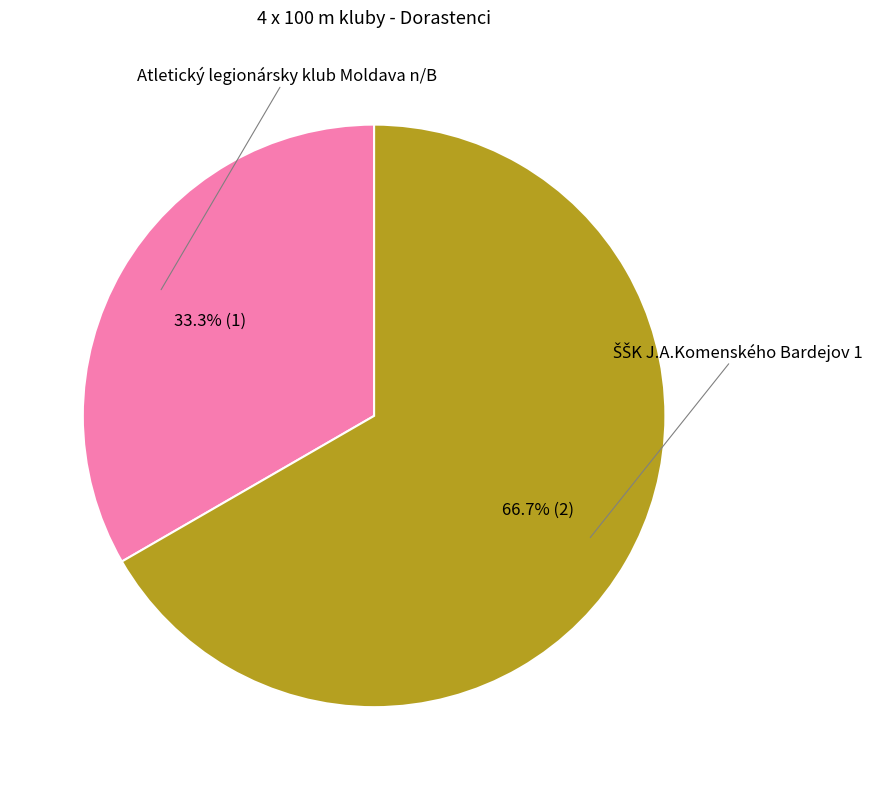

What portion of the pie excludes Atletický legionársky klub Moldava n/B?

66.7%